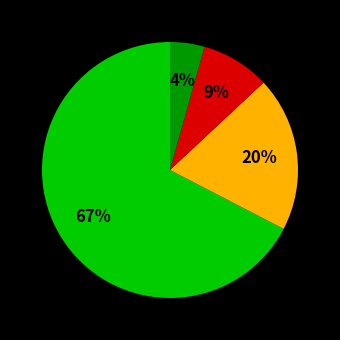

To the nearest percent, what is the average slice percentage?

25%